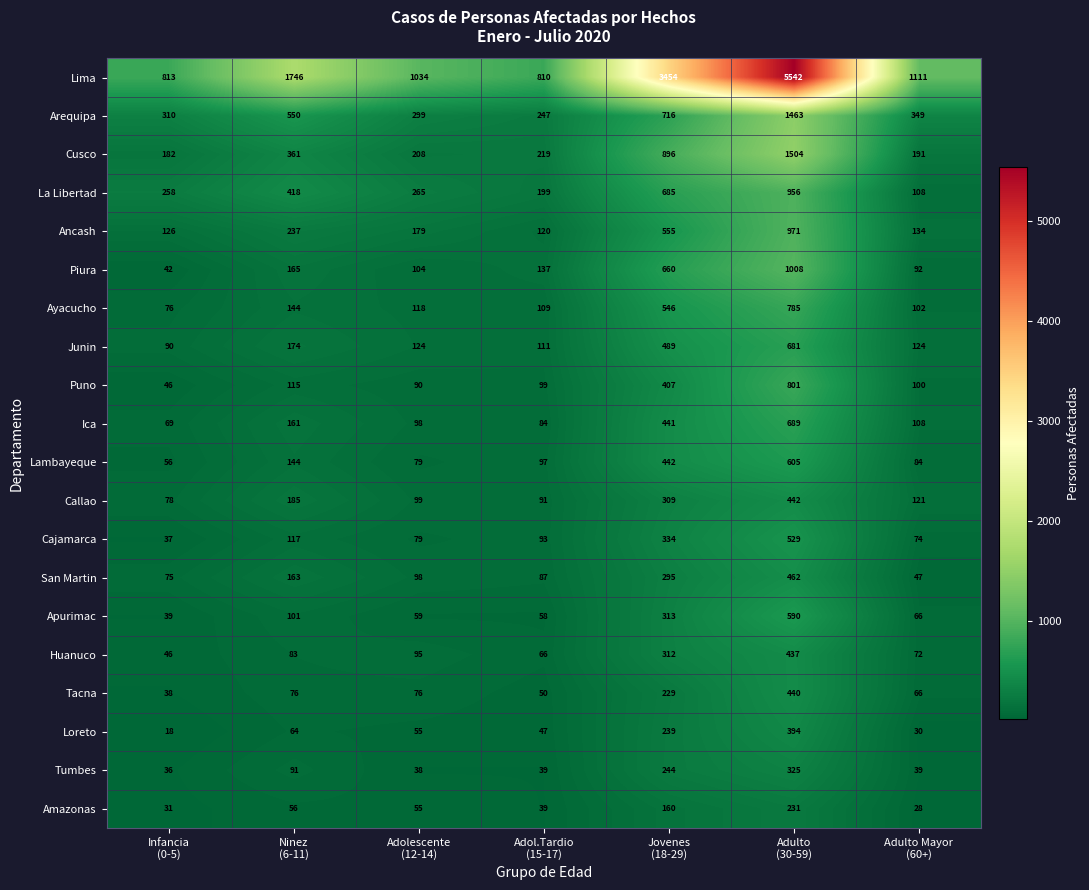

Rank the series by their maximum value, from highest to lowest.

Lima, Cusco, Arequipa, Piura, Ancash, La Libertad, Puno, Ayacucho, Ica, Junin, Lambayeque, Apurimac, Cajamarca, San Martin, Callao, Tacna, Huanuco, Loreto, Tumbes, Amazonas